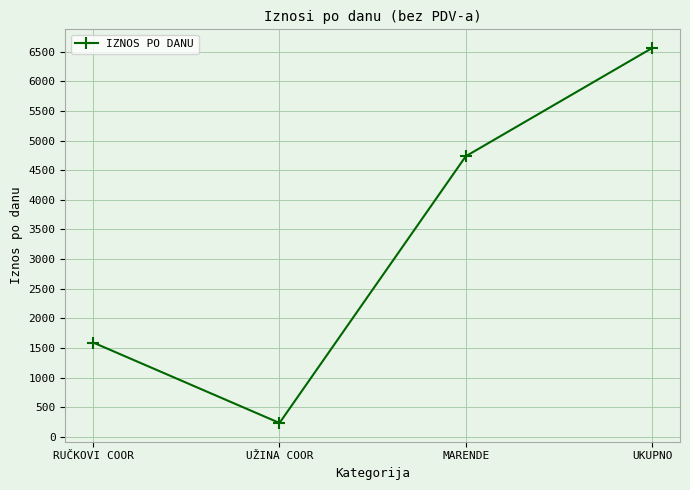

What is the value of the 3rd point from the left?

4734.8